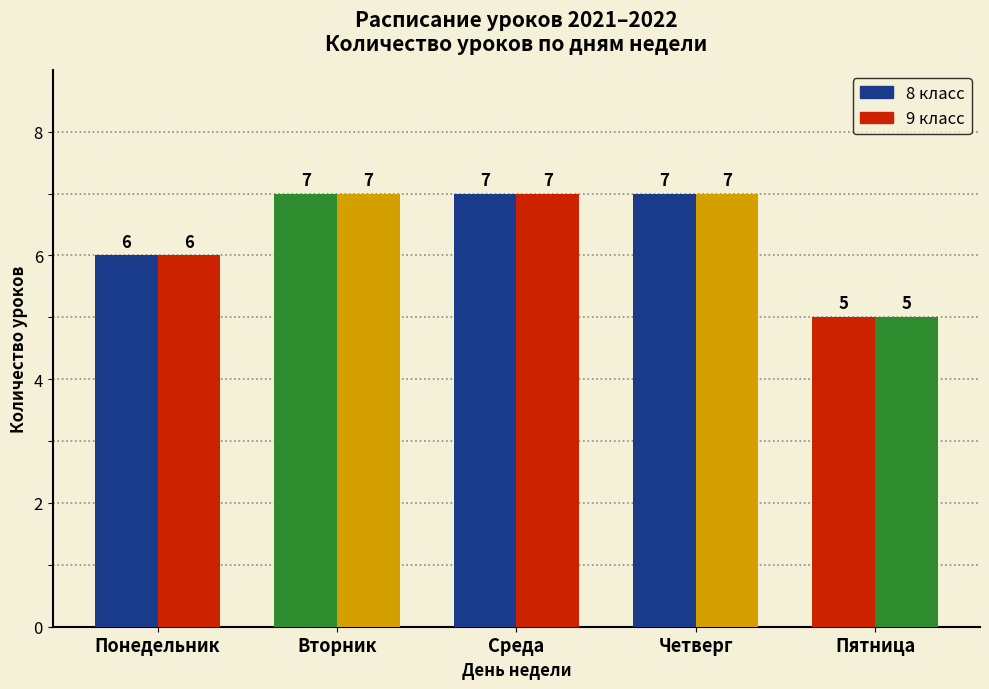

What is the maximum value shown in the chart?

7